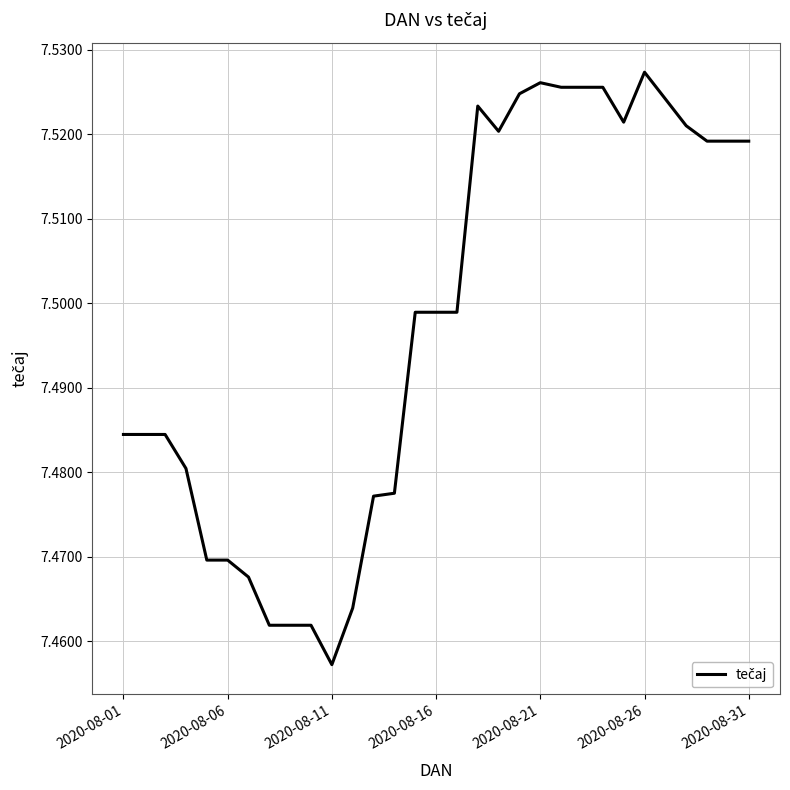

How many lines are shown in the chart?

1